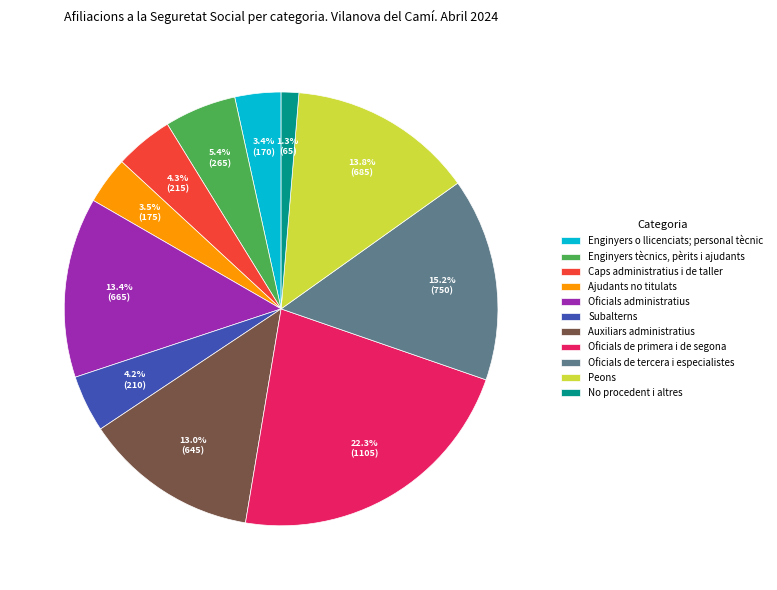

Count the number of slices in the pie.

11